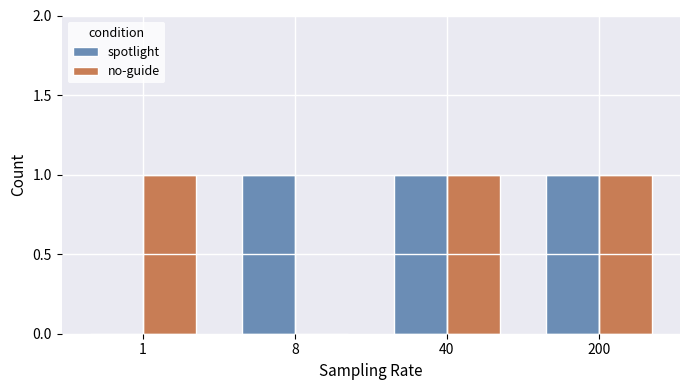

What is the sum of the no-guide values at 200 and 8?

1